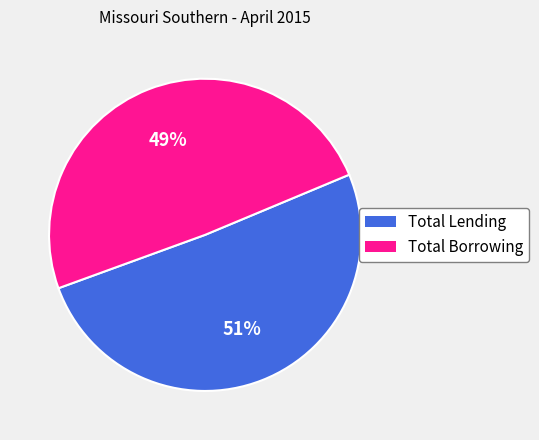

To the nearest percent, what is the average slice percentage?

50%